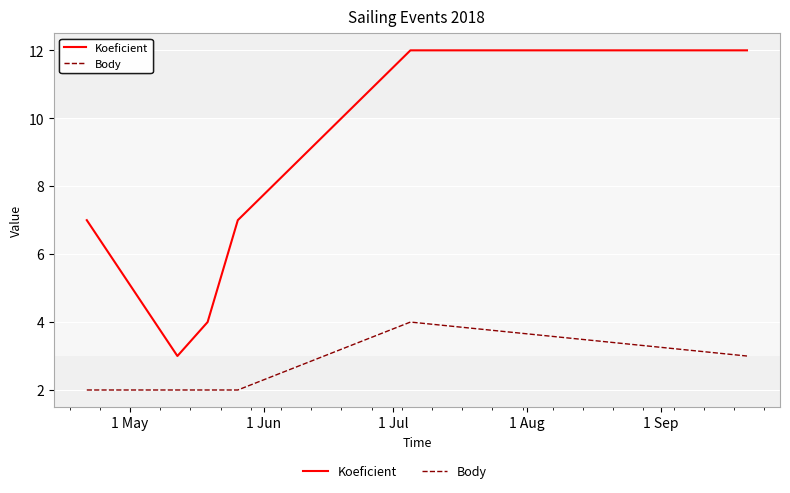

How many lines are shown in the chart?

2